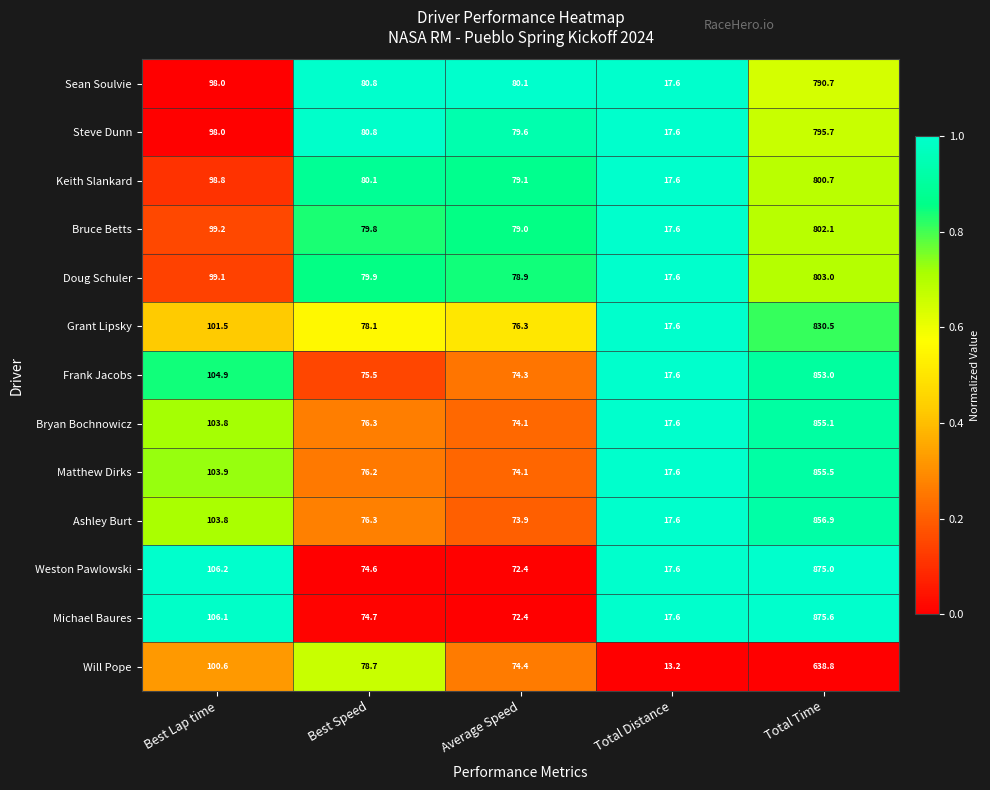

Between Best Lap time and Total Distance, which series saw the biggest shift?

Weston Pawlowski